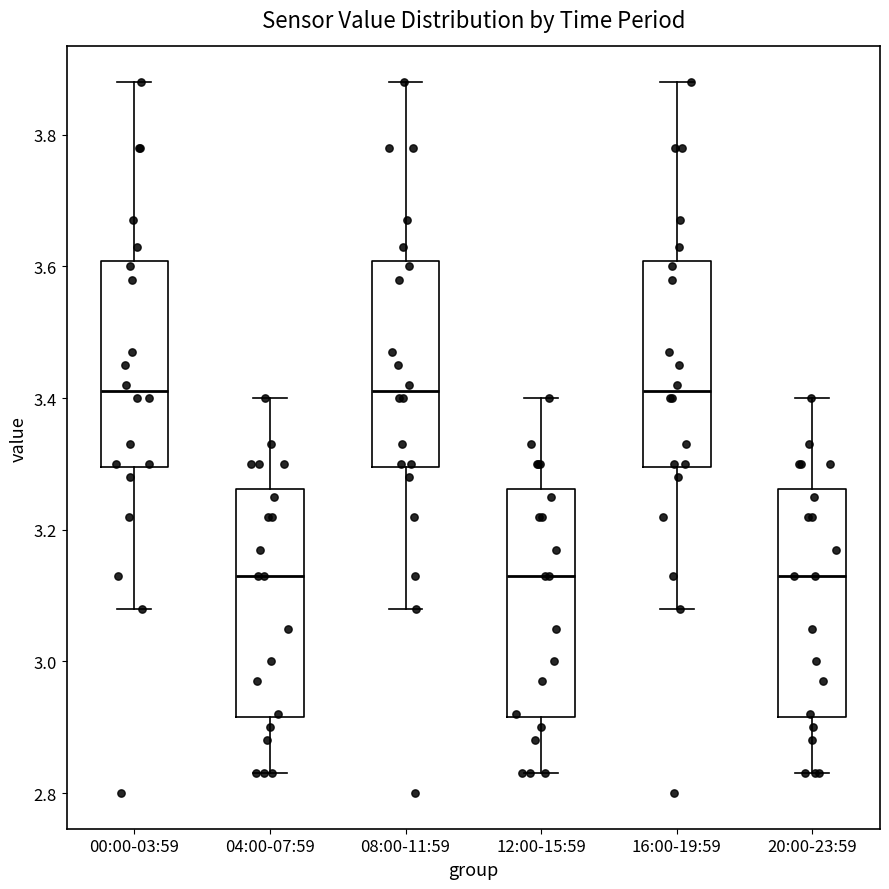

Reading left to right, read every box against the y-axis: the position of its median line, the range the box covers, and the ends of its whiskers. The values are not printed on the chart, so give them approximately, as read against the axis.

00:00-03:59: median 3.42, box 3.30 to 3.60, whiskers 3.08 to 3.88
04:00-07:59: median 3.14, box 2.92 to 3.26, whiskers 2.84 to 3.40
08:00-11:59: median 3.42, box 3.30 to 3.60, whiskers 3.08 to 3.88
12:00-15:59: median 3.14, box 2.92 to 3.26, whiskers 2.84 to 3.40
16:00-19:59: median 3.42, box 3.30 to 3.60, whiskers 3.08 to 3.88
20:00-23:59: median 3.14, box 2.92 to 3.26, whiskers 2.84 to 3.40